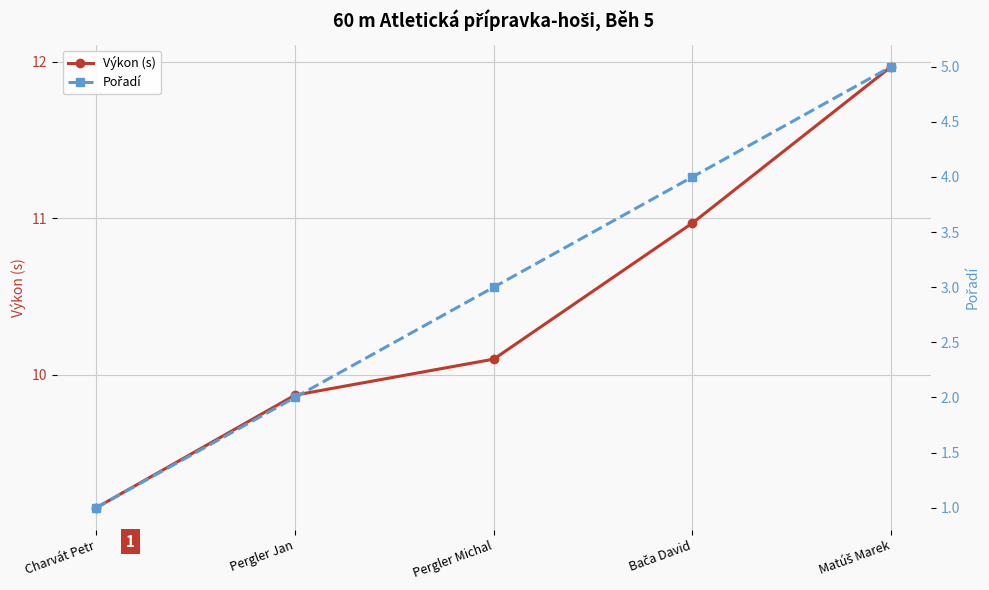

At which label does Výkon (s) first exceed 10?

Pergler Michal